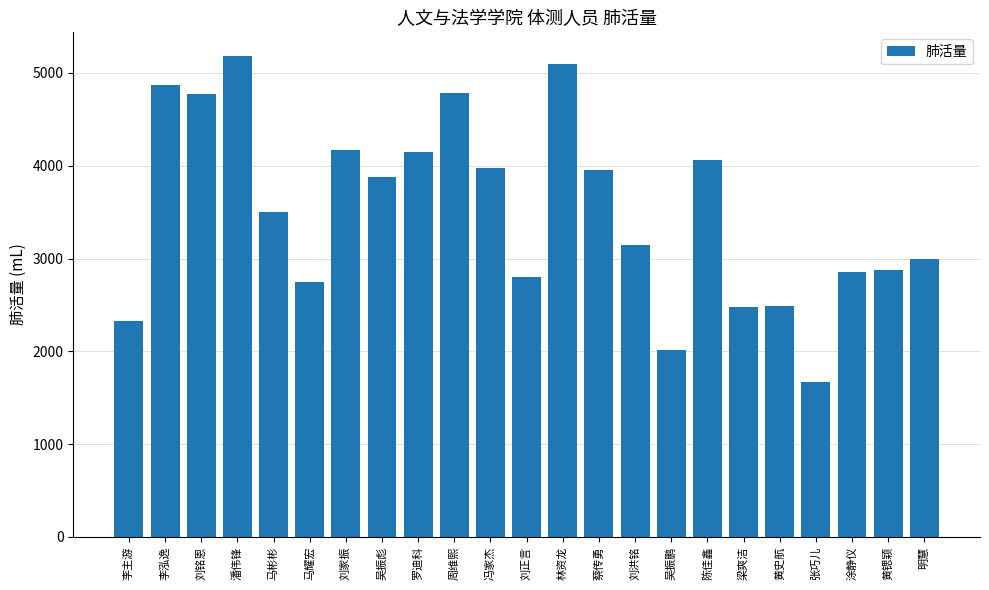

What is the average value?

3513